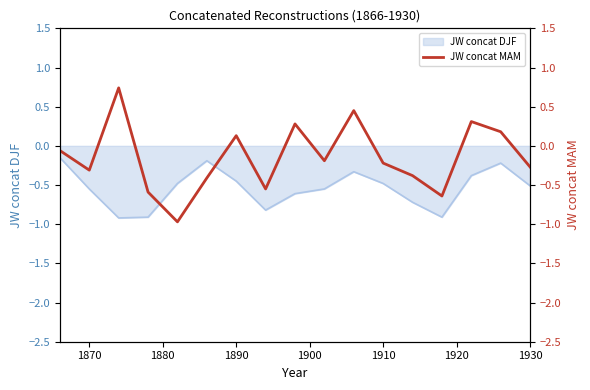

The JW concat DJF series shows -0.5 at 1910. True or false?

True